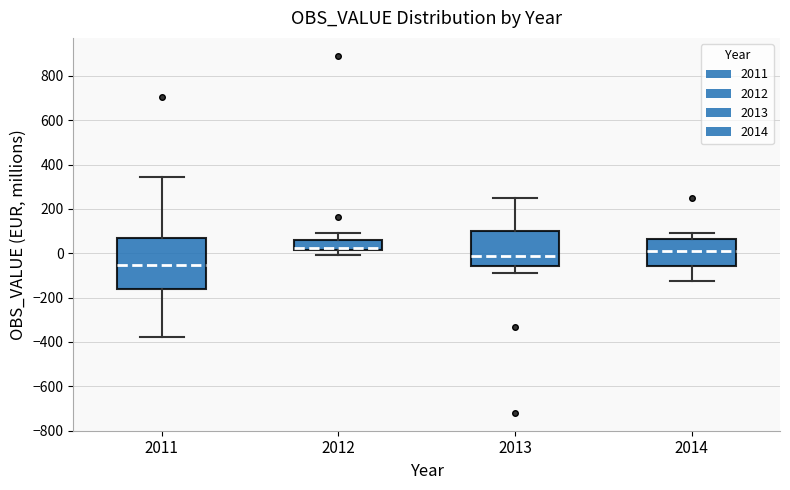

Which box is the tallest, from its lower edge to its upper edge?

2011